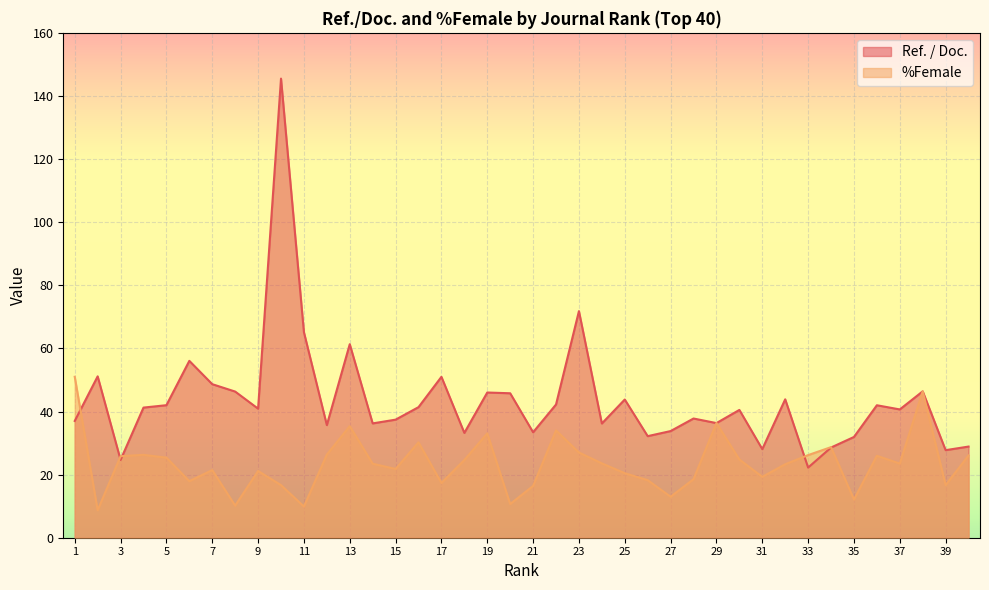

At which category is the sum across all series the highest?

10